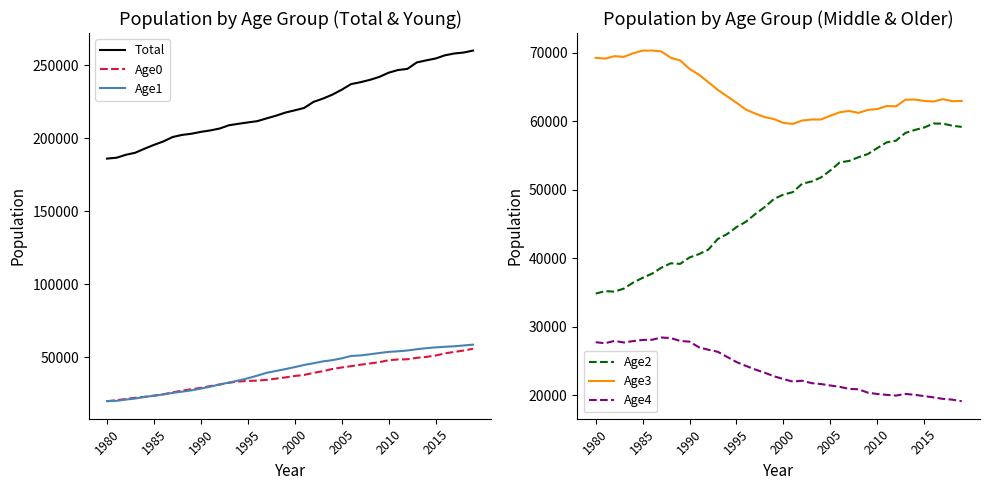

Which series has the largest range (max minus min)?

Total